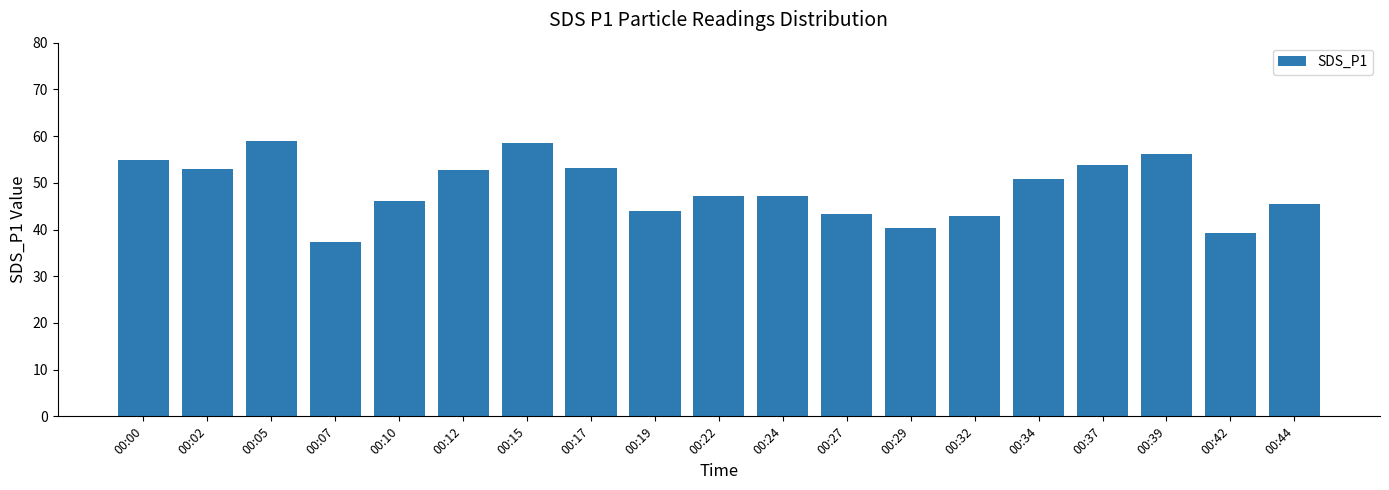

What is the change in value from 00:15 to 00:34?

-7.8